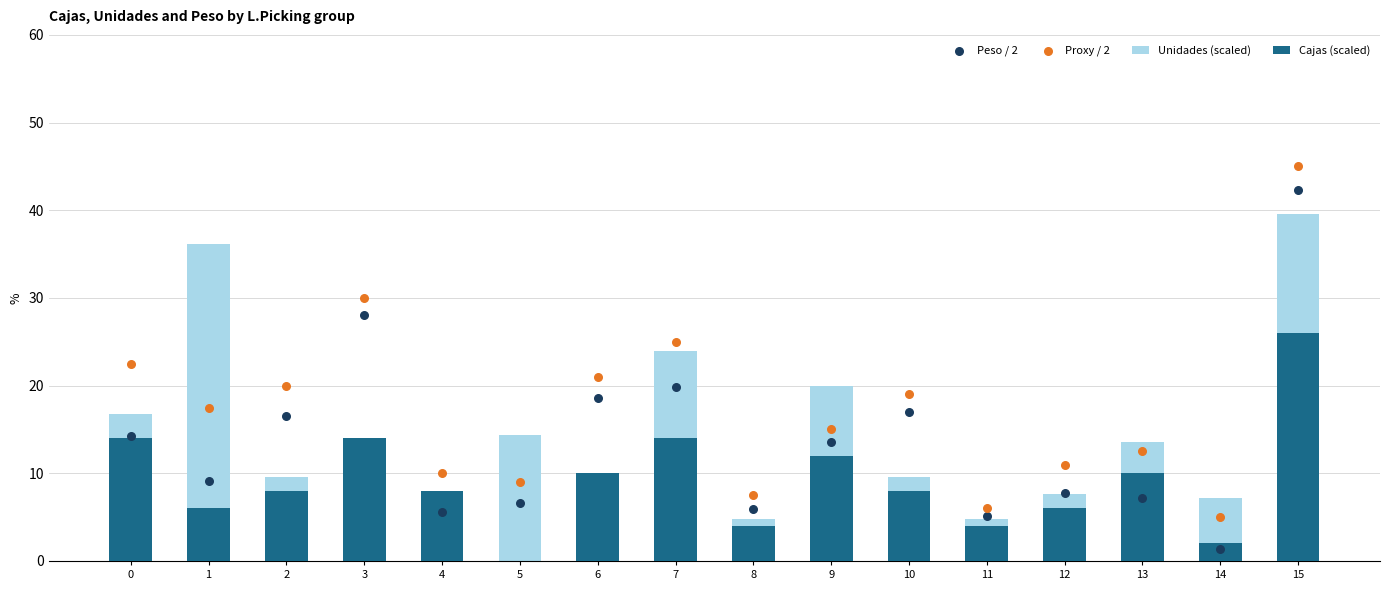

At which category is the sum across all series the highest?

15